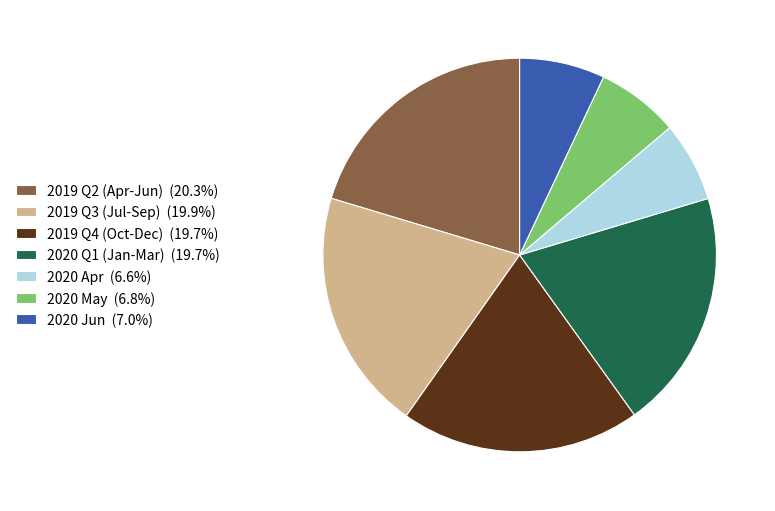

Is there a majority slice in this chart?

No